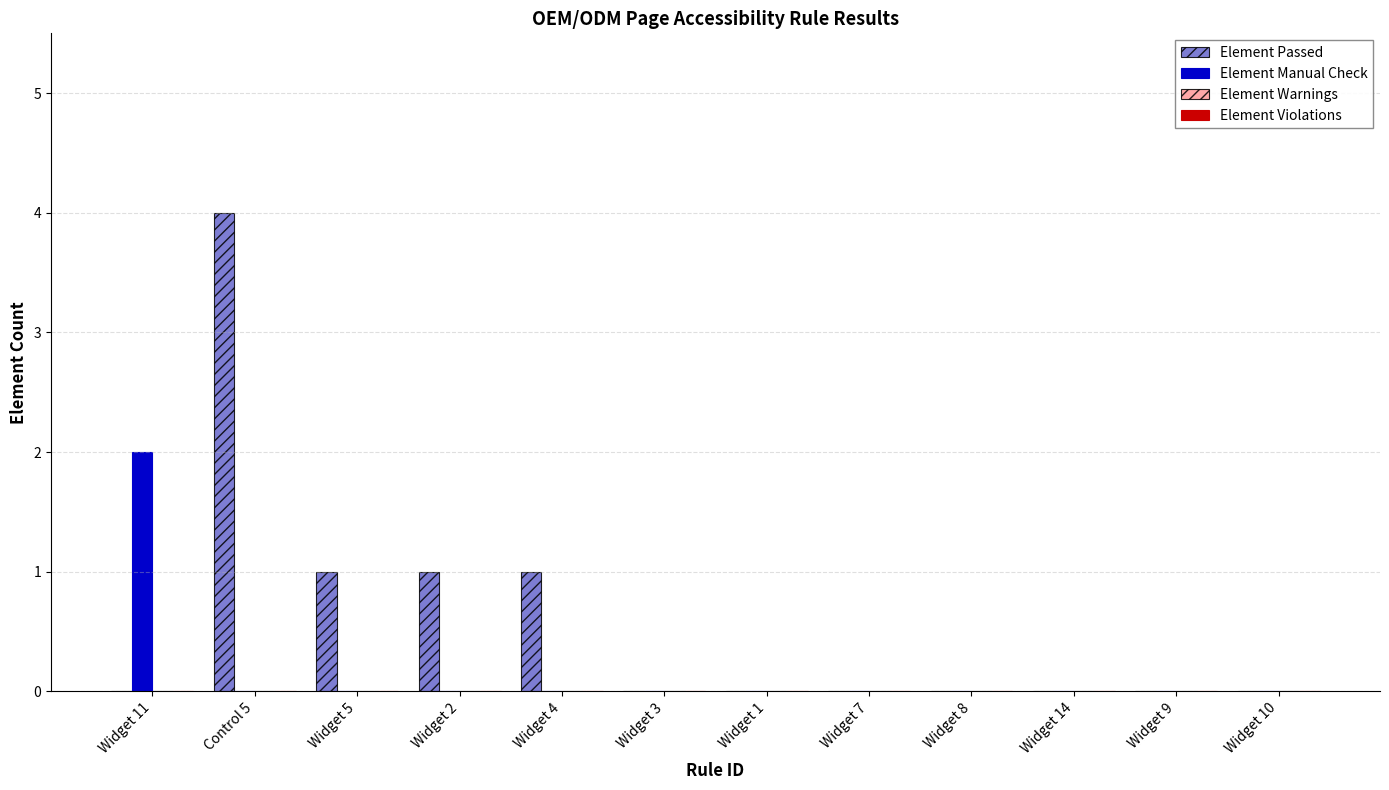

The value of Element Manual Check at Widget 8 is 0. True or false?

True